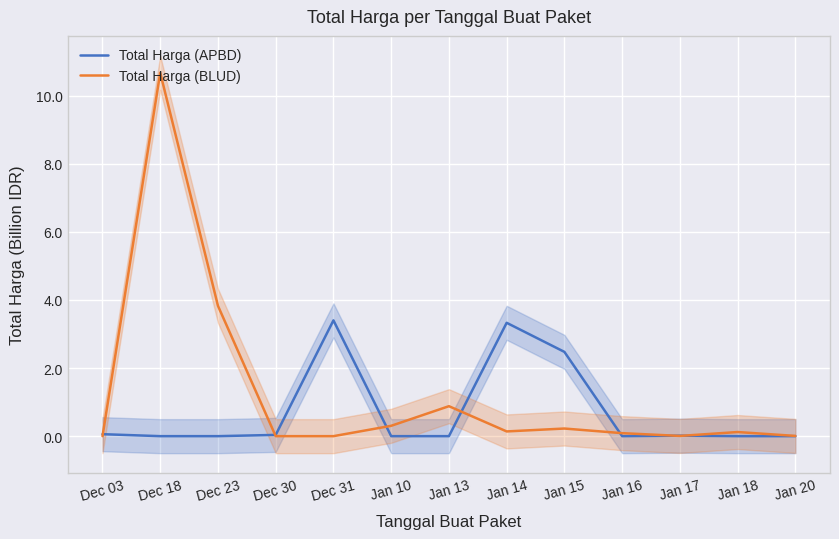

What is the value of the Total Harga (APBD) point at the 1st from the left?

0.1